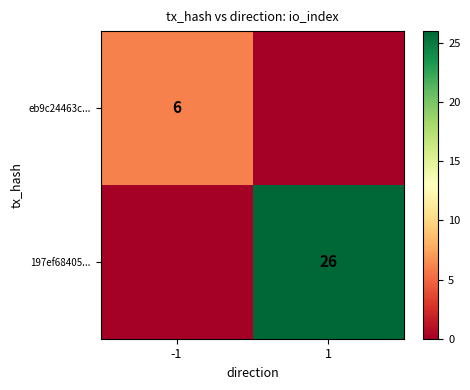

True or false: 197ef68405... has a value of 26 at 1.

True